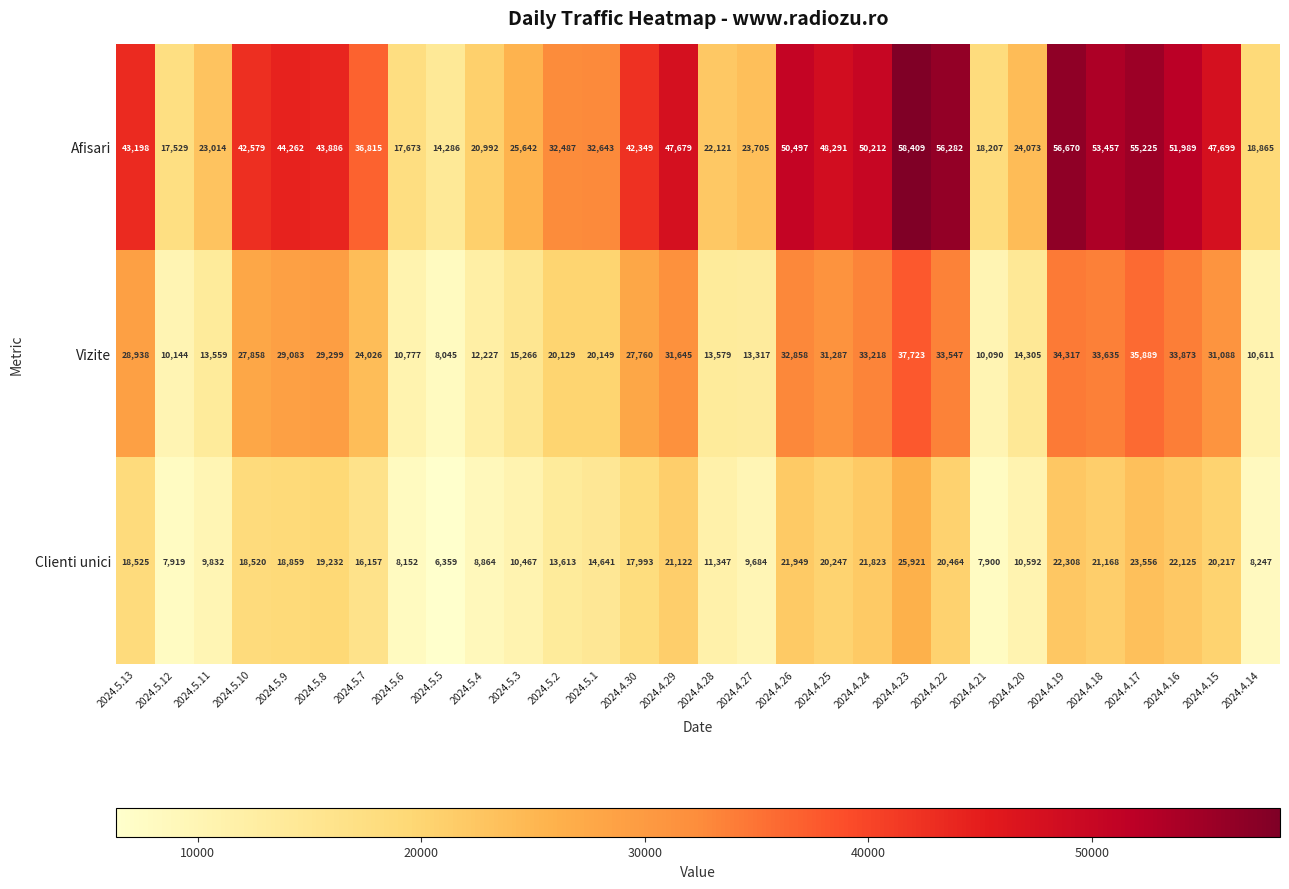

Which series has the largest total across all categories?

Afisari